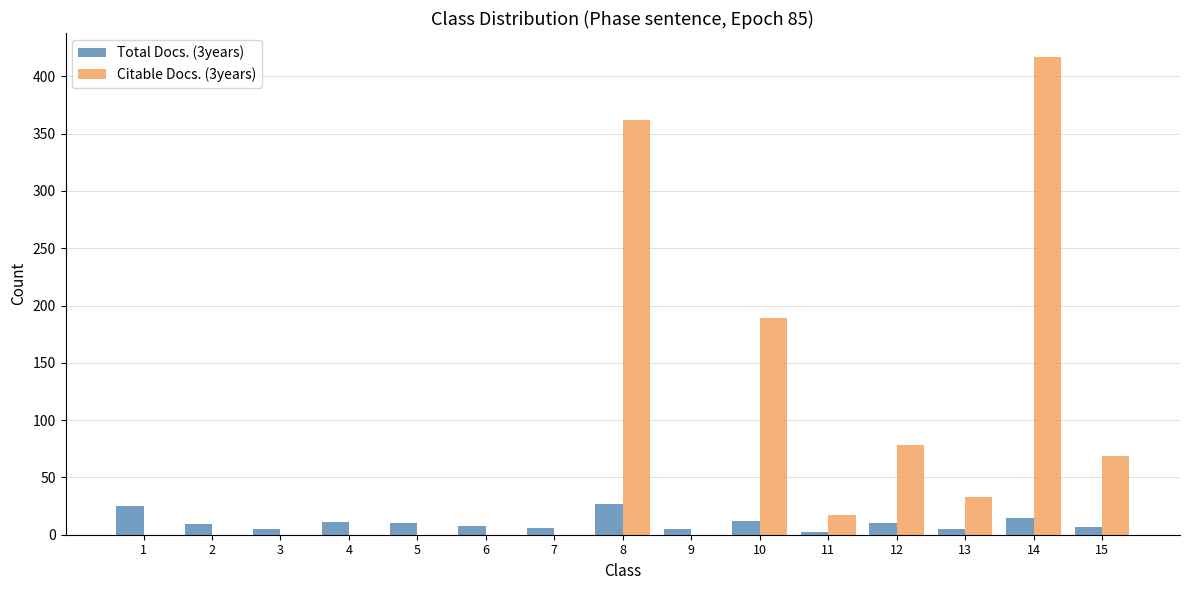

How many distinct data groups are displayed?

2